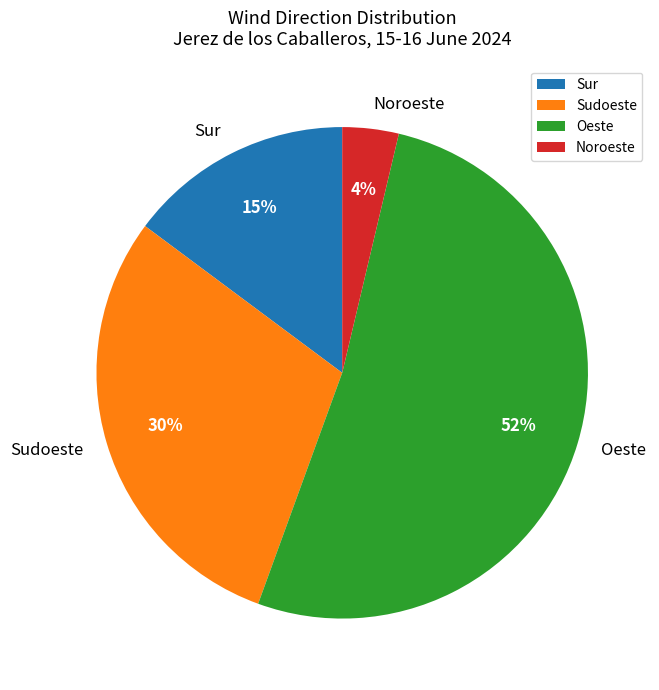

How many slices are in this pie chart?

4